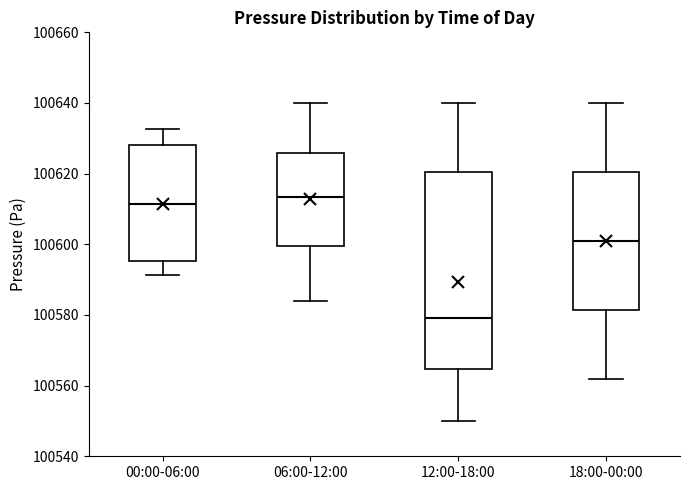

Reading left to right, transcribe this box plot: for each box, give where its median line is, the range the box spans, and where its two whiskers end, as read against the y-axis. The values are not printed on the chart, so give them approximately, as read against the axis.

00:00-06:00: median 100612, box 100596 to 100628, whiskers 100592 to 100632
06:00-12:00: median 100614, box 100600 to 100626, whiskers 100584 to 100640
12:00-18:00: median 100580, box 100564 to 100620, whiskers 100550 to 100640
18:00-00:00: median 100602, box 100582 to 100620, whiskers 100562 to 100640